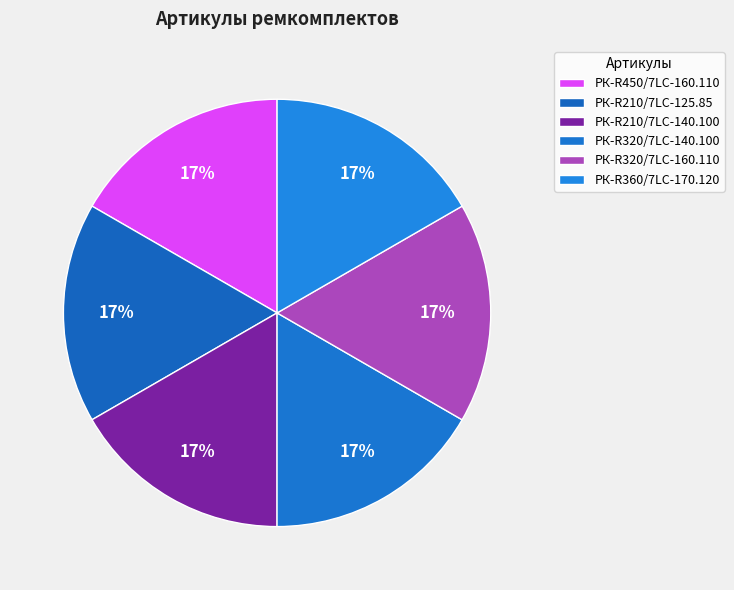

Count the number of slices in the pie.

6